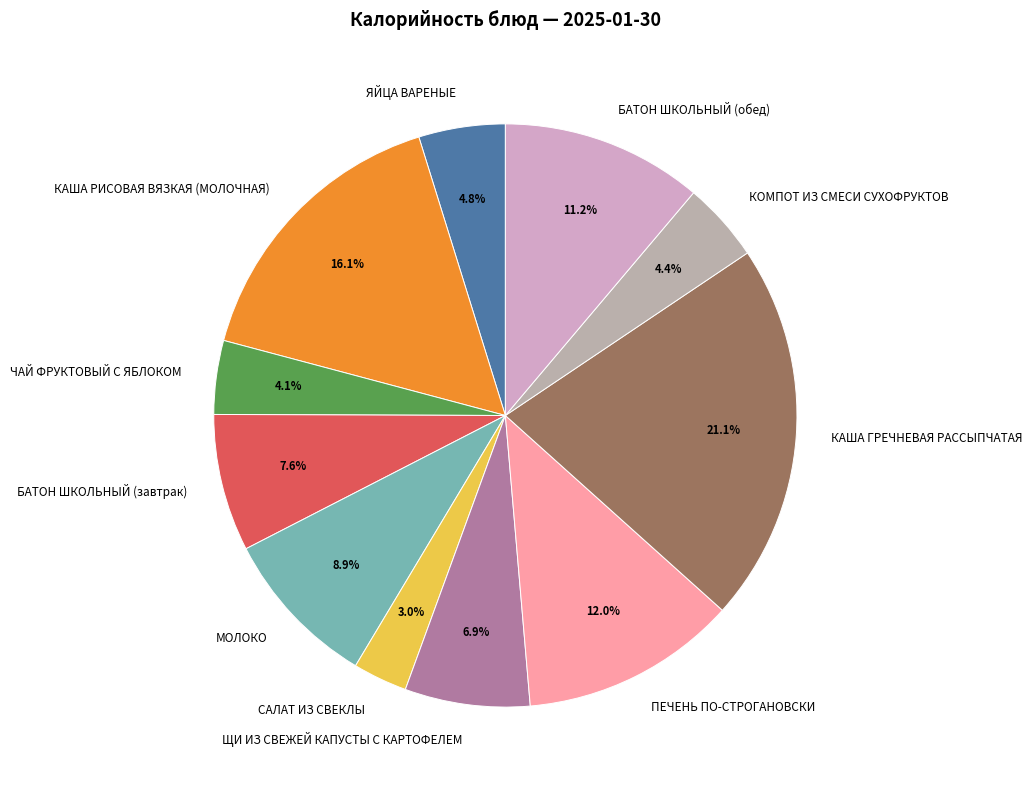

To the nearest percent, what is the difference between the КАША РИСОВАЯ ВЯЗКАЯ (МОЛОЧНАЯ) and ЯЙЦА ВАРЕНЫЕ slice percentages?

11%